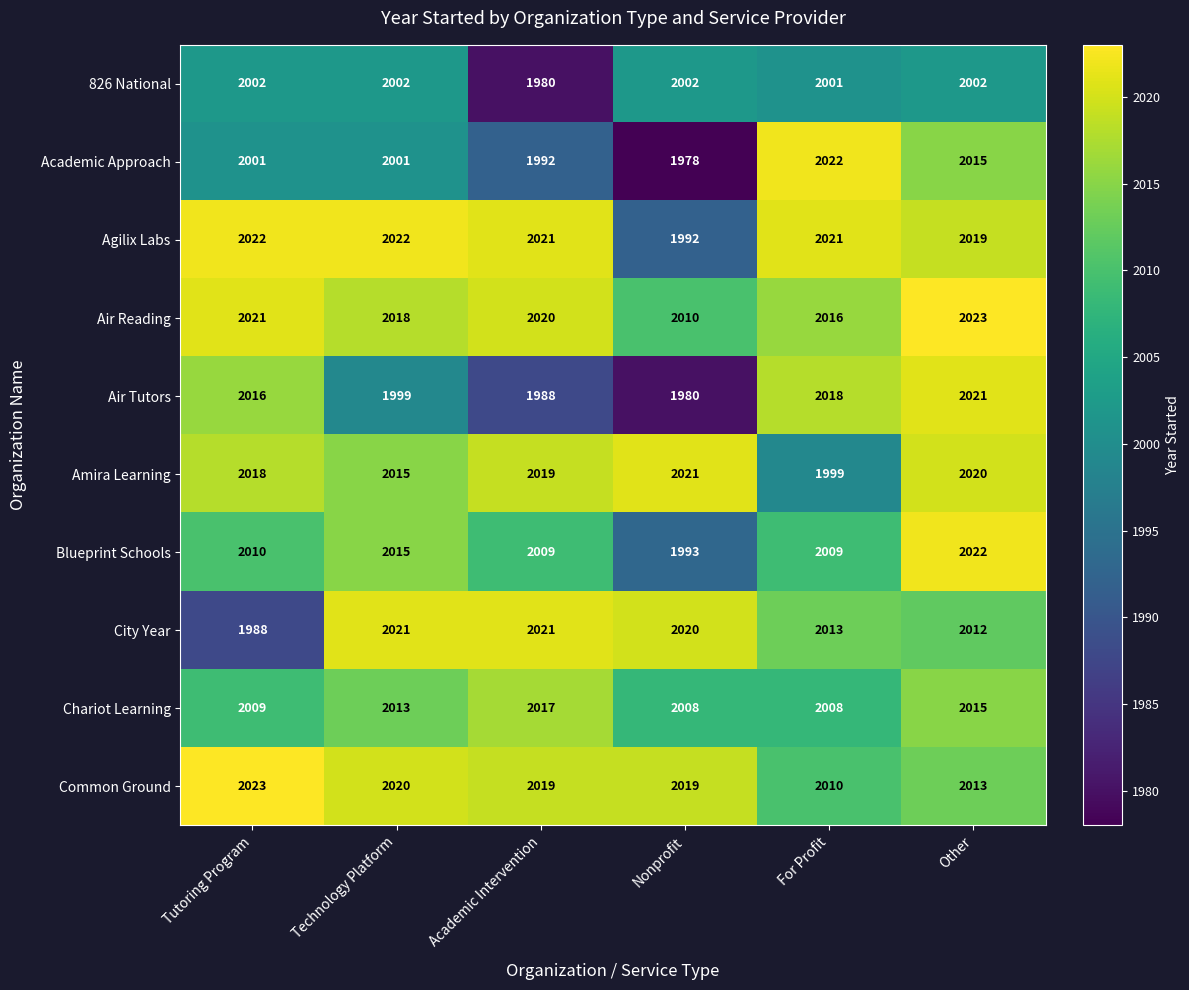

Which series changed the most between Nonprofit and Other?

Air Tutors